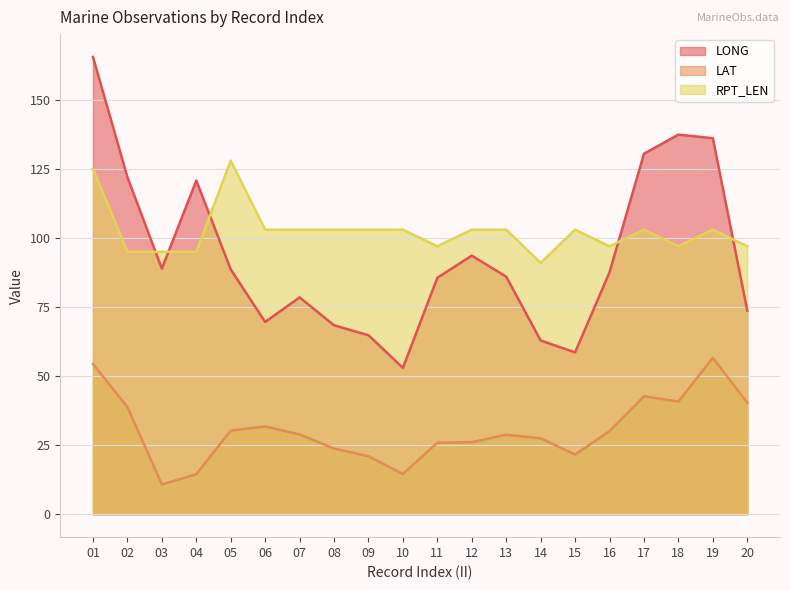

Which has a higher value, 14 or 11?

11